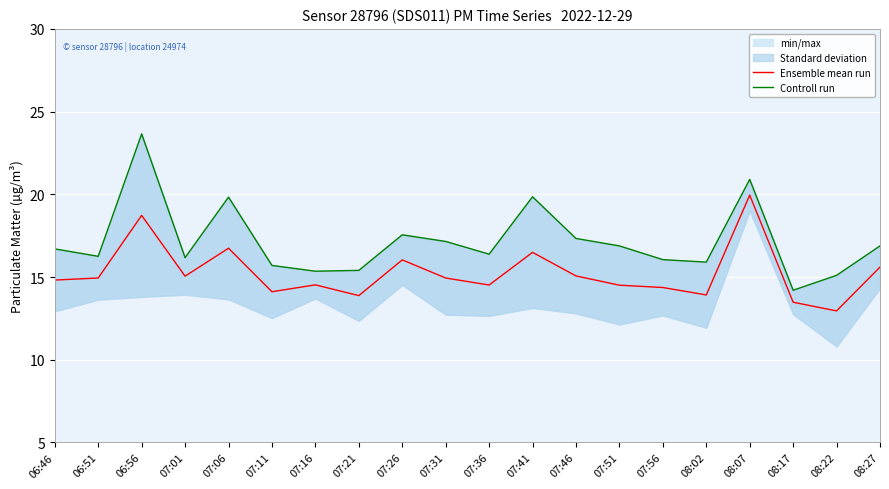

Is it true that Ensemble mean run equals 5.8 at 07:26?

False